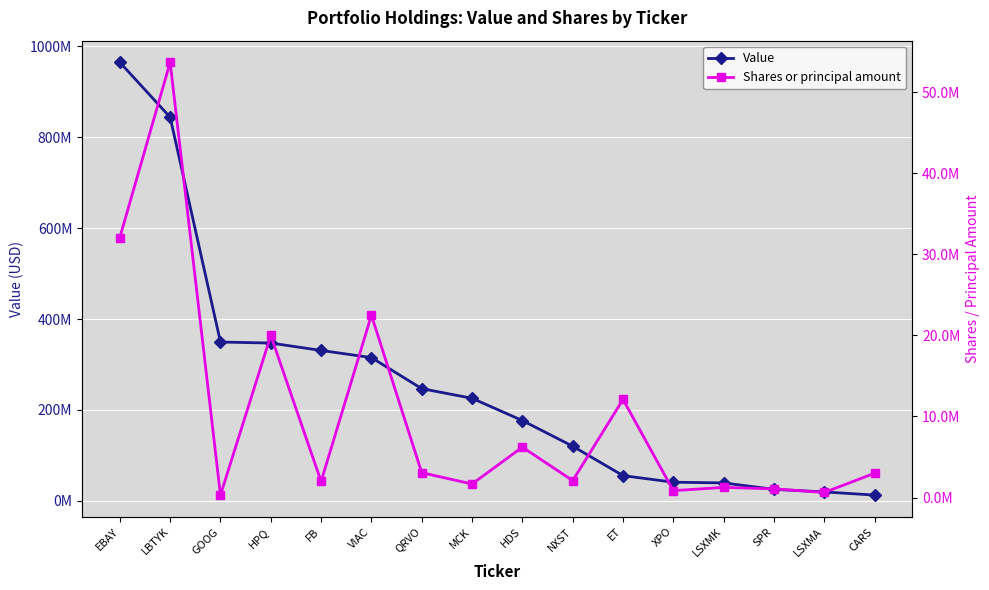

What is the difference between the highest and lowest values at QRVO?

243865514